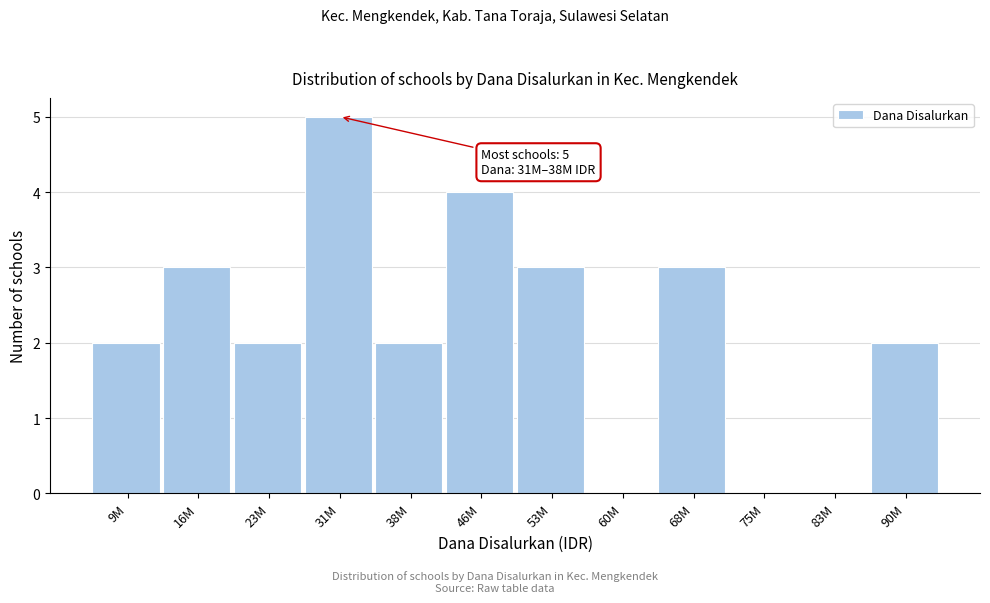

Reading left to right, transcribe all the data shown in this chart.

9M=2	16M=3	23M=2	31M=5	38M=2	46M=4	53M=3	60M=0	68M=3	75M=0	83M=0	90M=2